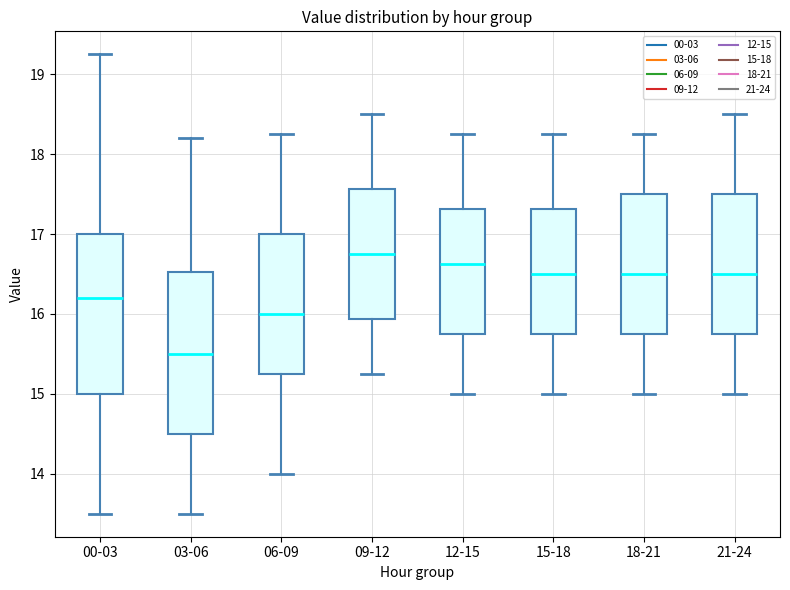

Reading left to right, read every box against the y-axis: the position of its median line, the range the box covers, and the ends of its whiskers. The values are not printed on the chart, so give them approximately, as read against the axis.

00-03: median 16.2, box 15.0 to 17.0, whiskers 13.5 to 19.3
03-06: median 15.5, box 14.5 to 16.5, whiskers 13.5 to 18.2
06-09: median 16.0, box 15.3 to 17.0, whiskers 14.0 to 18.3
09-12: median 16.8, box 15.9 to 17.6, whiskers 15.3 to 18.5
12-15: median 16.6, box 15.8 to 17.3, whiskers 15.0 to 18.3
15-18: median 16.5, box 15.8 to 17.3, whiskers 15.0 to 18.3
18-21: median 16.5, box 15.8 to 17.5, whiskers 15.0 to 18.3
21-24: median 16.5, box 15.8 to 17.5, whiskers 15.0 to 18.5